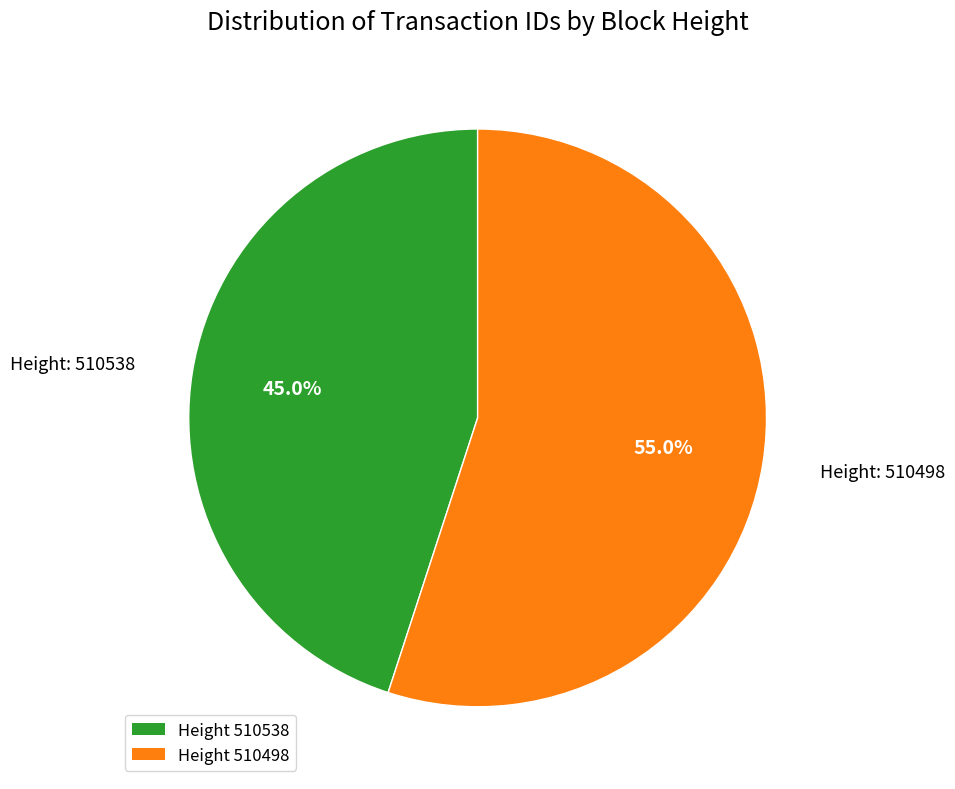

To the nearest percent, what is the average slice percentage?

50%